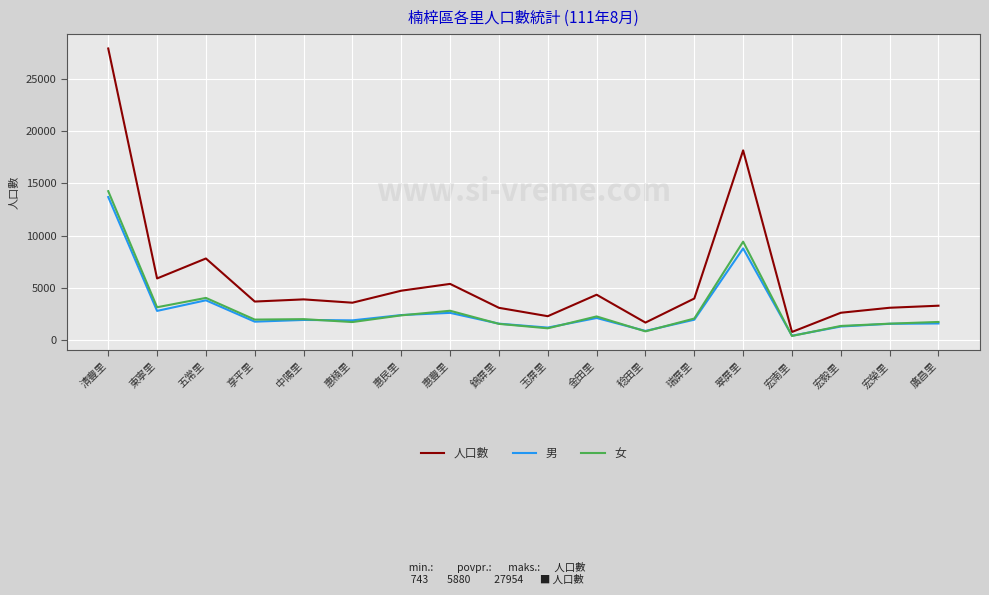

Which series has the largest range (max minus min)?

人口數